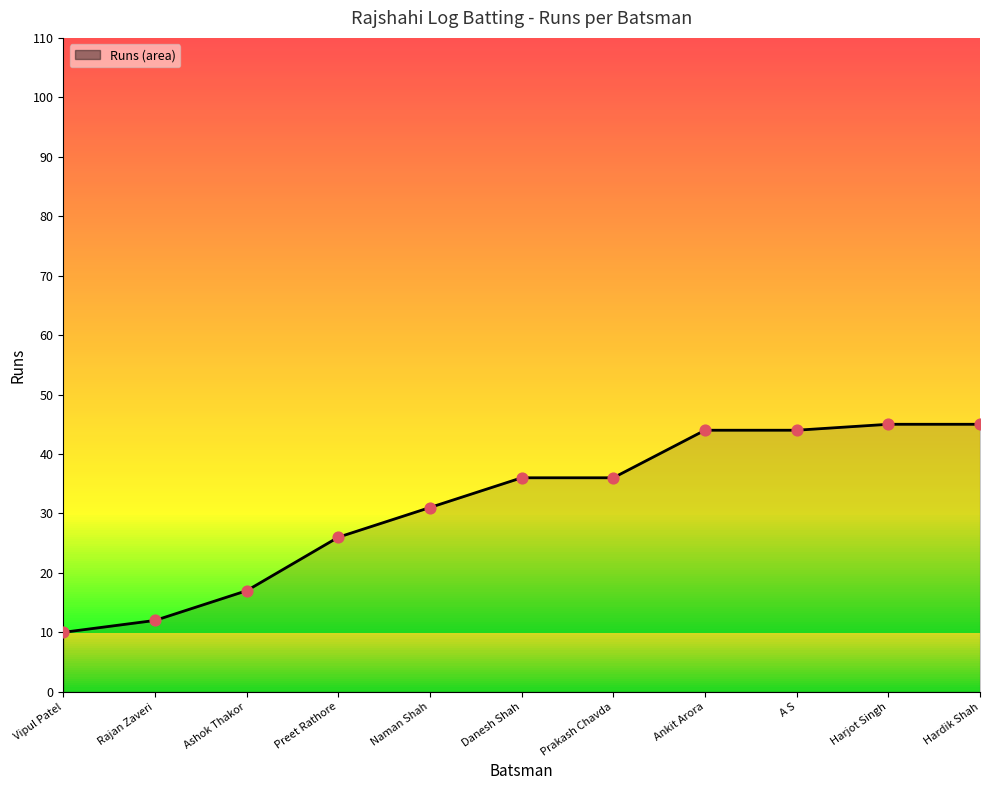

Which has a higher value, Prakash Chavda or Rajan Zaveri?

Prakash Chavda